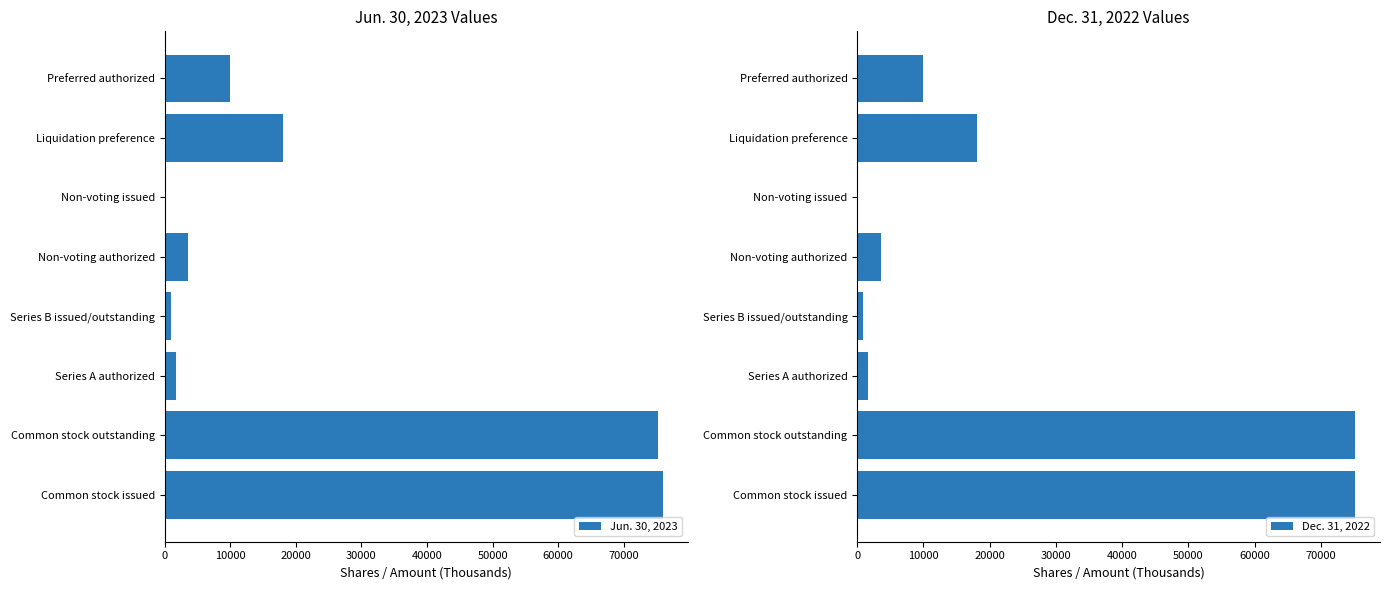

Reading left to right, transcribe all the data shown in this chart.

Jun. 30, 2023: 75923	75154	1684	927	3553	1	18075	10000
Dec. 31, 2022: 75154	75154	1684	927	3553	1	18075	10000